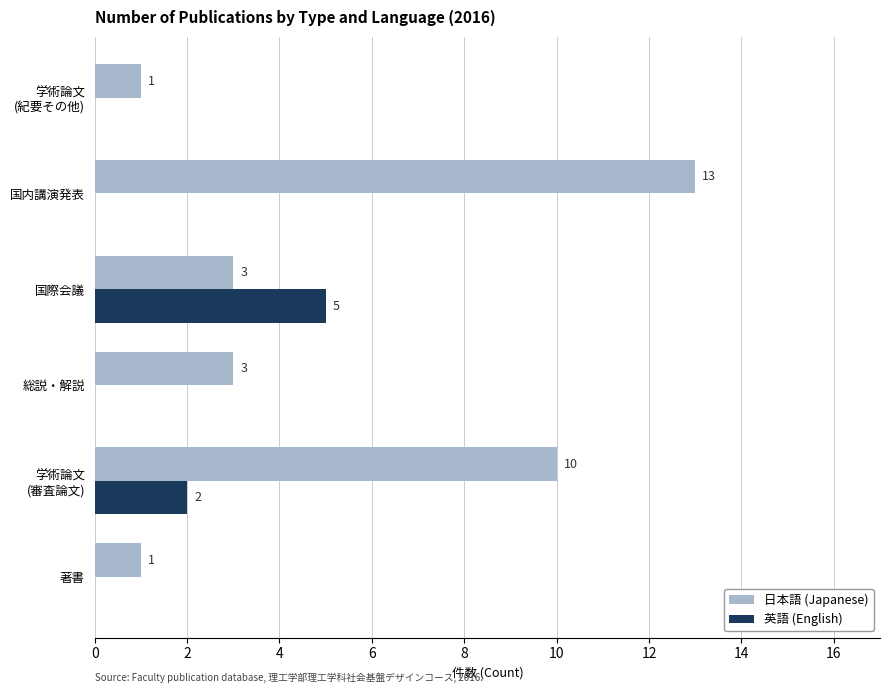

At which category is the sum across all series the highest?

国内講演発表